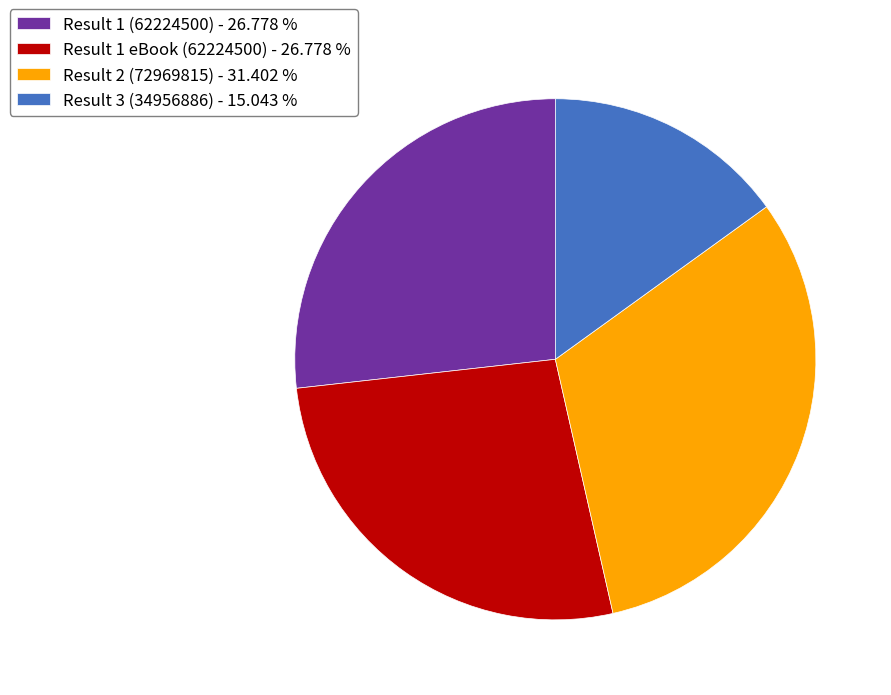

Combined, do Result 1 eBook (62224500) - 26.778 % and Result 2 (72969815) - 31.402 % account for over 50%?

Yes